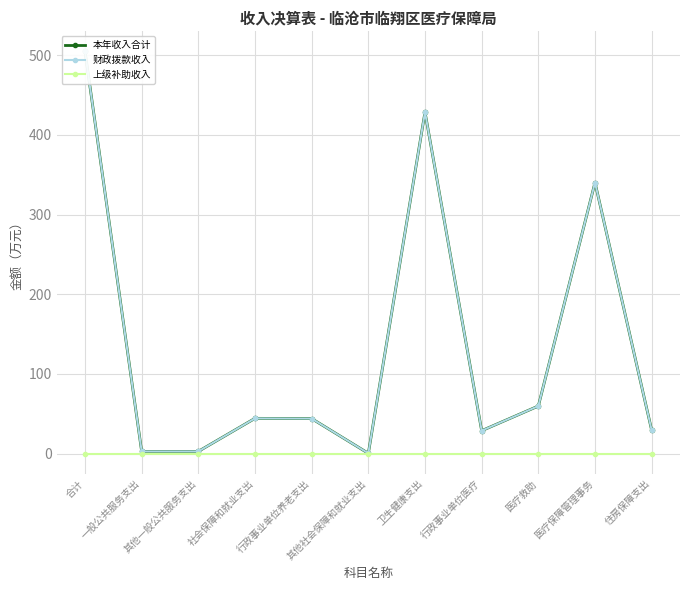

What is the spread (max minus min) of values at 卫生健康支出?

428.6